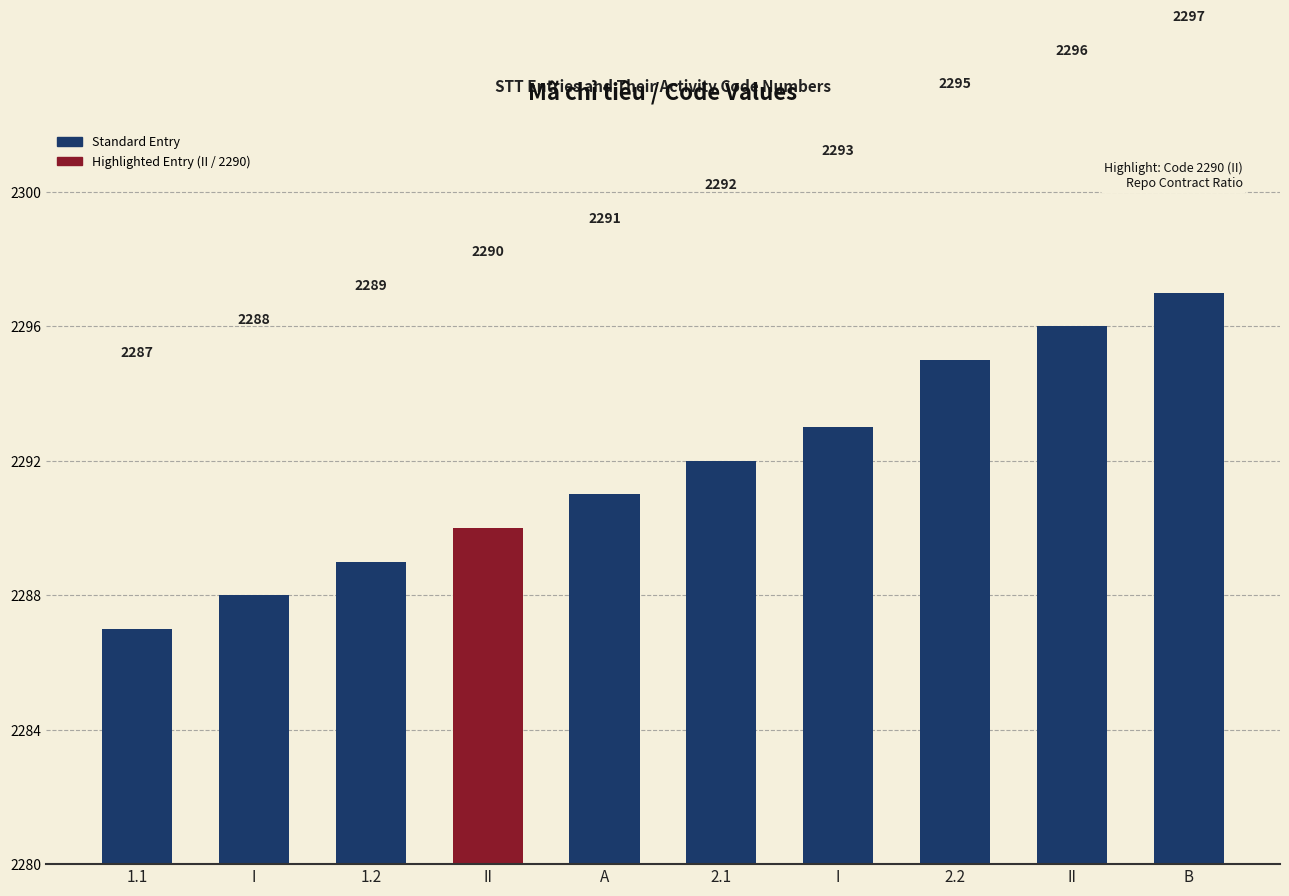

How many distinct data groups are displayed?

1